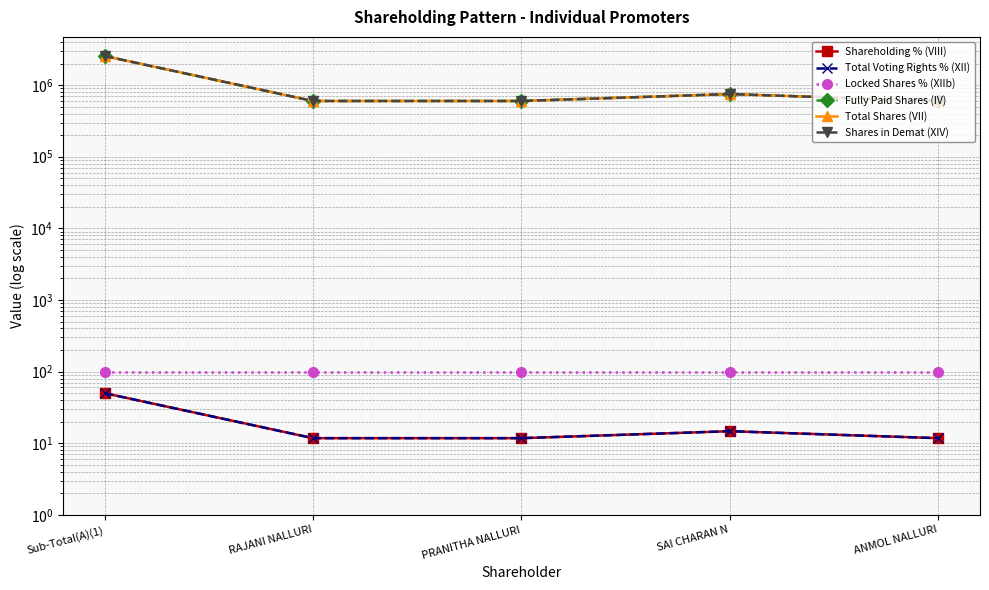

What is the total value across all series at PRANITHA NALLURI?

1800123.5